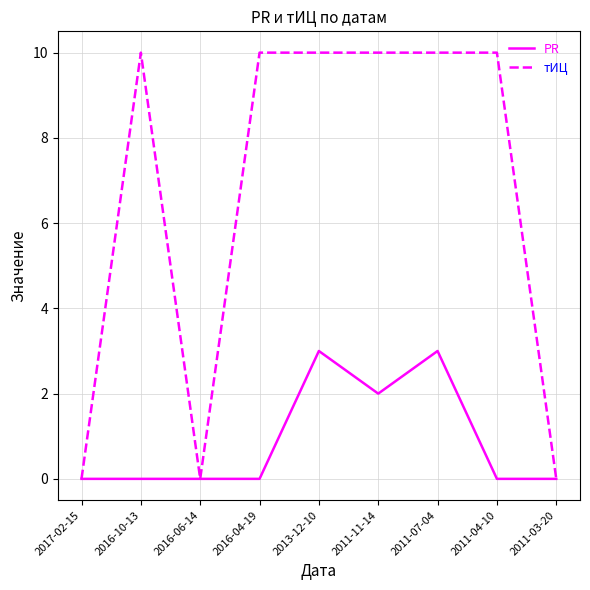

Which series has the largest total across all categories?

тИЦ